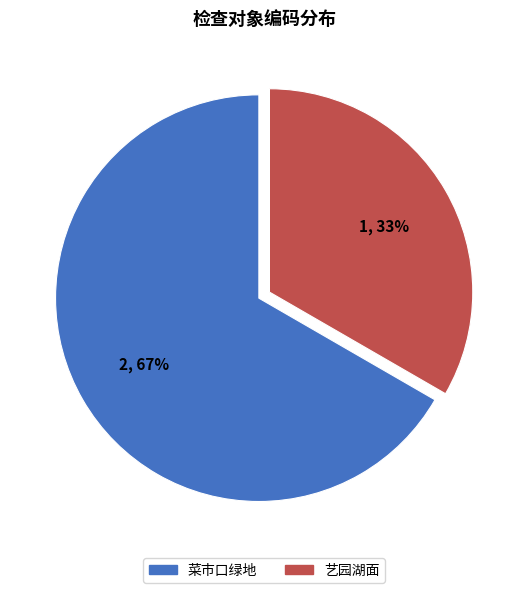

Which category has the smallest portion of the pie?

艺园湖面